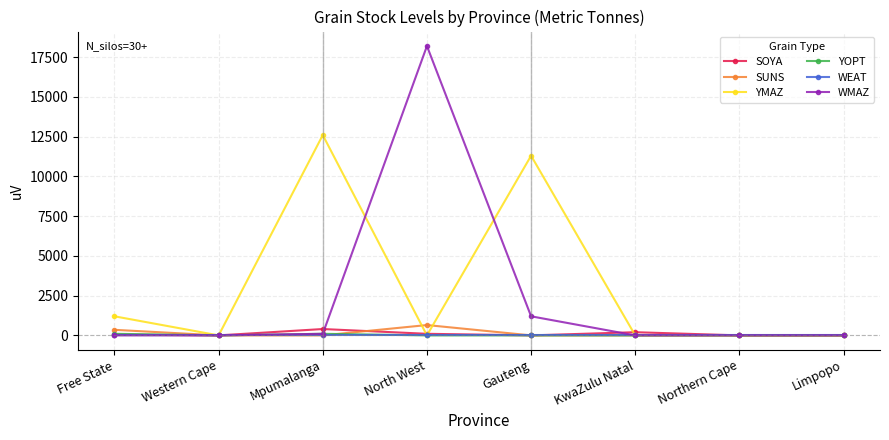

At which label is WMAZ closest to 9100?

Gauteng